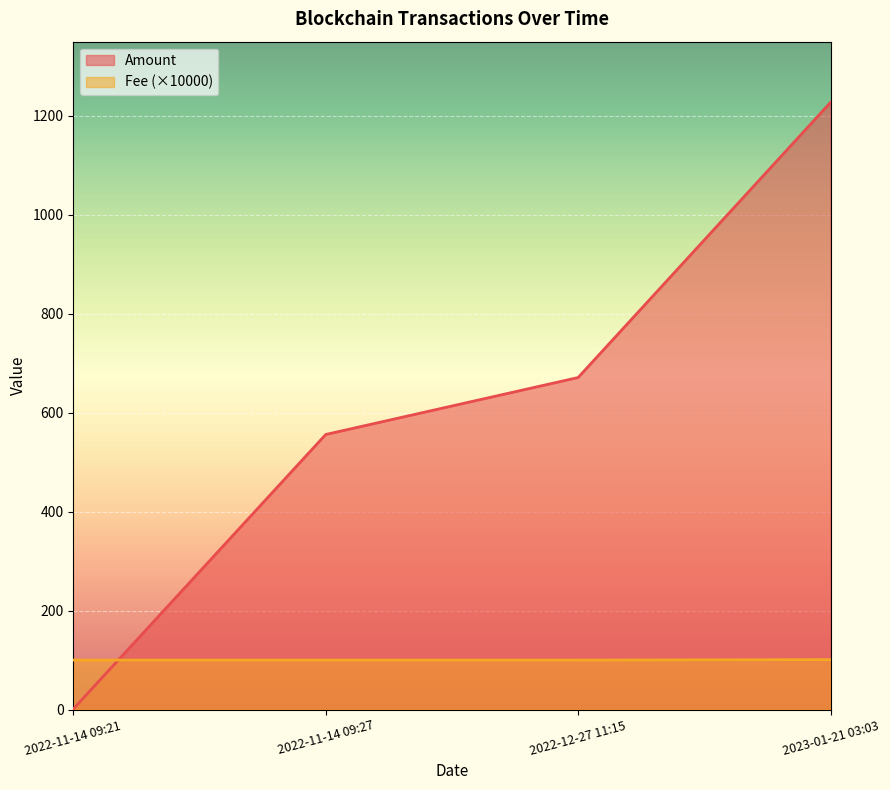

After their last crossing, which series has the higher values: Nonce or Amount?

Amount